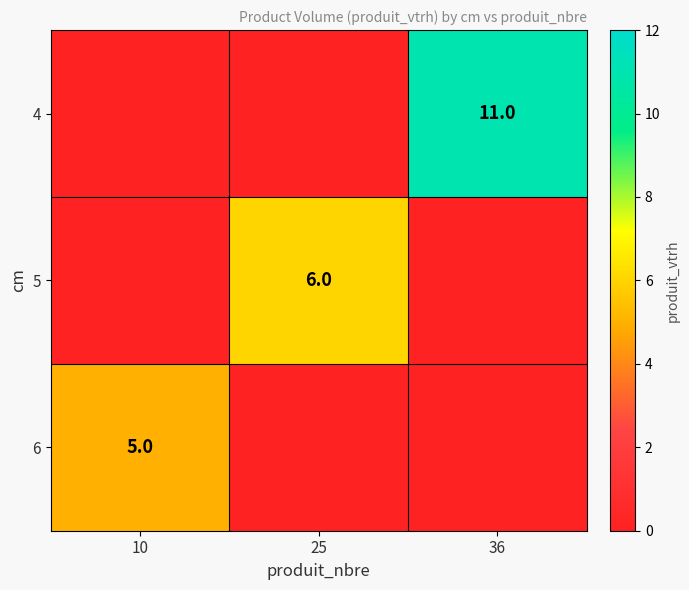

Is it true that 5 equals 2 at 25?

False